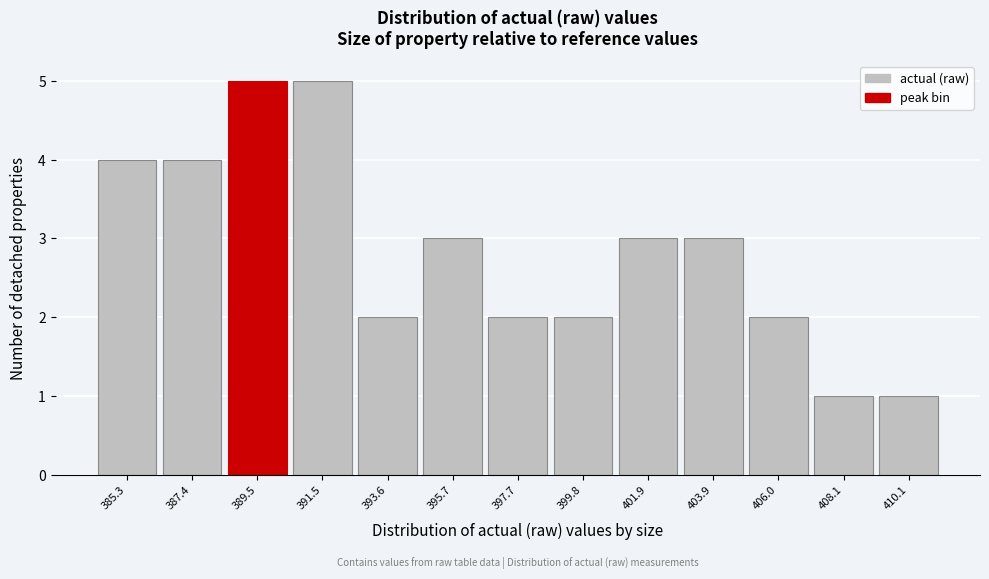

What is the height of the bar covering 399.0 to 401.0 on the x-axis? Neither the bar edges nor the heights are printed on the chart, so give them approximately, as read against the axes.

2